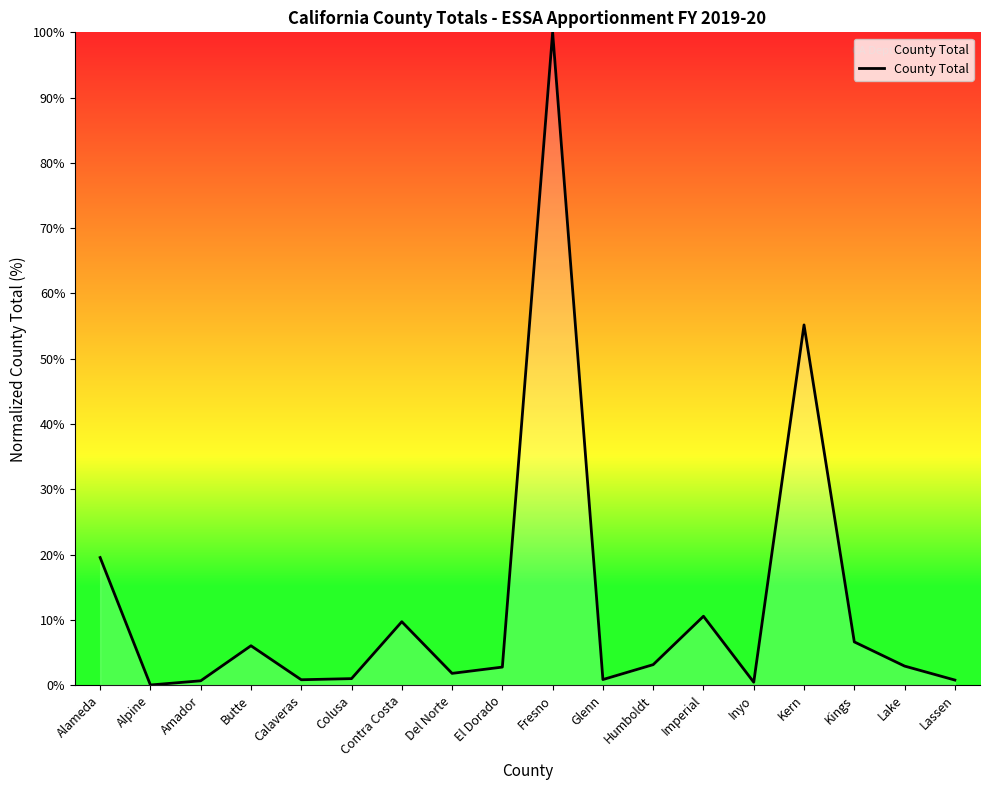

Where is the data nearest to the value 50?

Kern